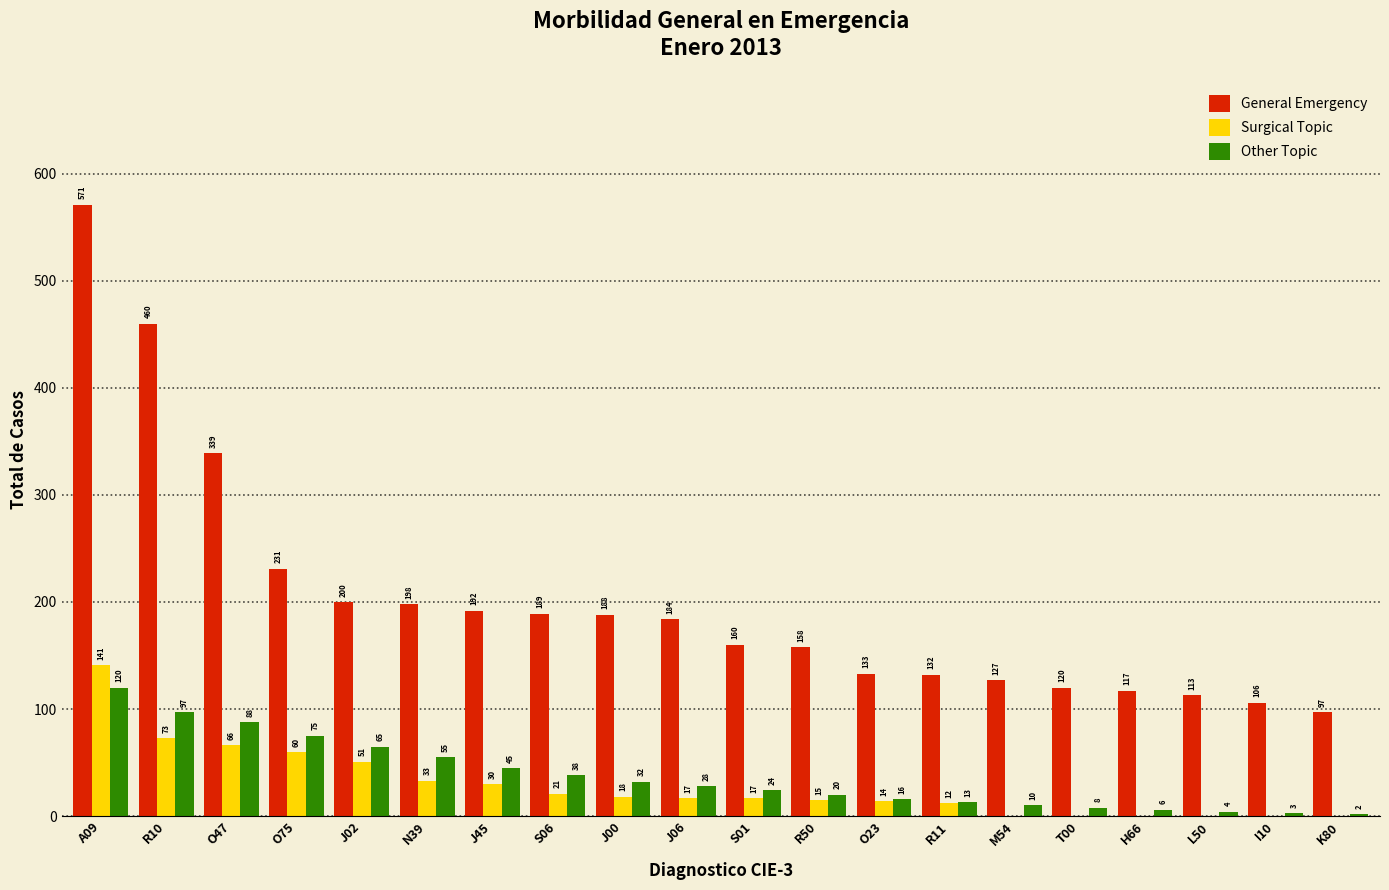

Reading right to left, extract all data points from this chart.

General Emergency: K80=97	I10=106	L50=113	H66=117	T00=120	M54=127	R11=132	O23=133	R50=158	S01=160	J06=184	J00=188	S06=189	J45=192	N39=198	J02=200	O75=231	O47=339	R10=460	A09=571
Surgical Topic: K80=0	I10=0	L50=0	H66=0	T00=0	M54=0	R11=12	O23=14	R50=15	S01=17	J06=17	J00=18	S06=21	J45=30	N39=33	J02=51	O75=60	O47=66	R10=73	A09=141
Other Topic: K80=2	I10=3	L50=4	H66=6	T00=8	M54=10	R11=13	O23=16	R50=20	S01=24	J06=28	J00=32	S06=38	J45=45	N39=55	J02=65	O75=75	O47=88	R10=97	A09=120